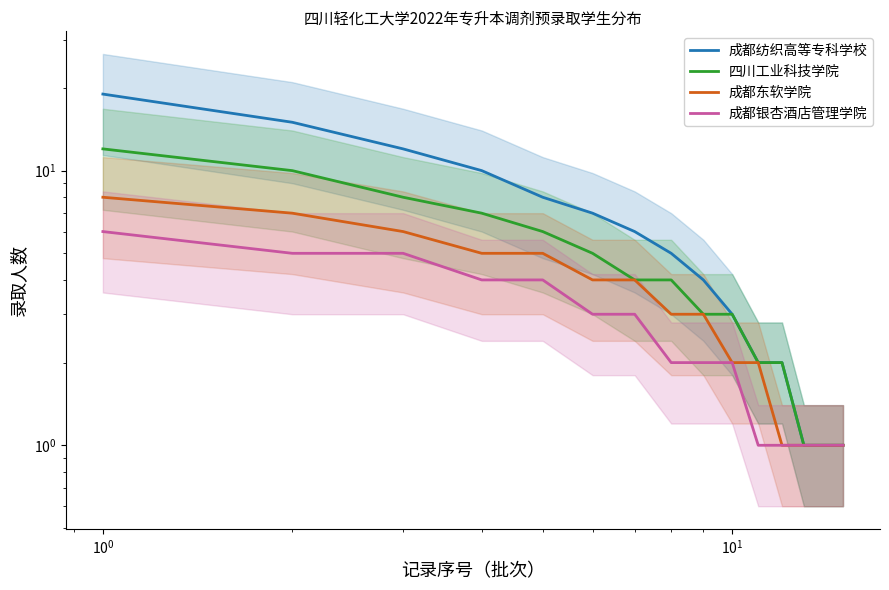

What is the value of the 成都东软学院 point at the 9th from the left?

3